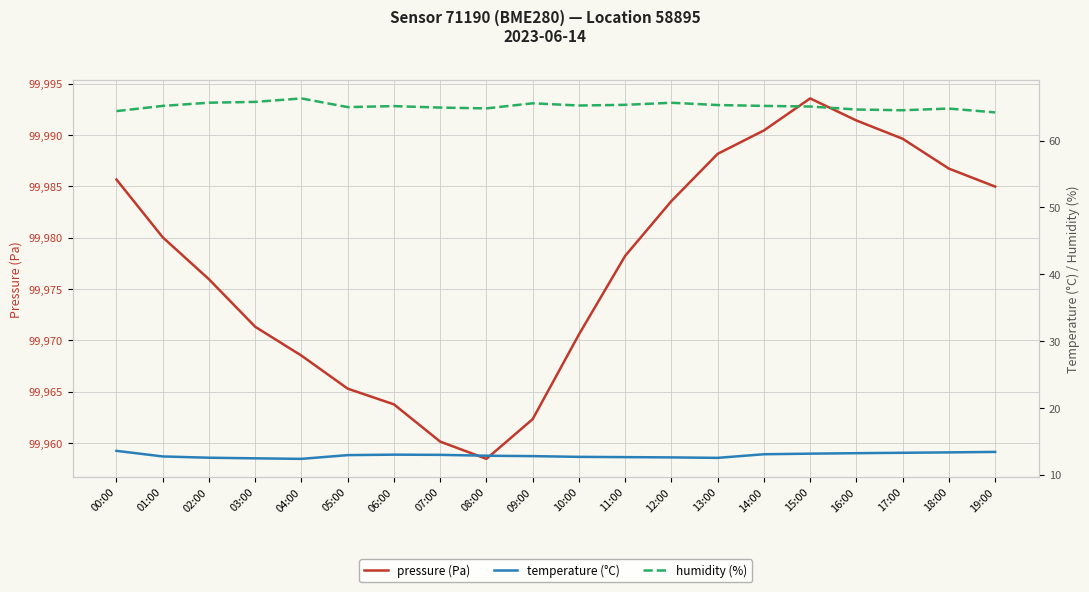

What is the sum of the temperature (°C) values at 08:00 and 00:00?

26.4